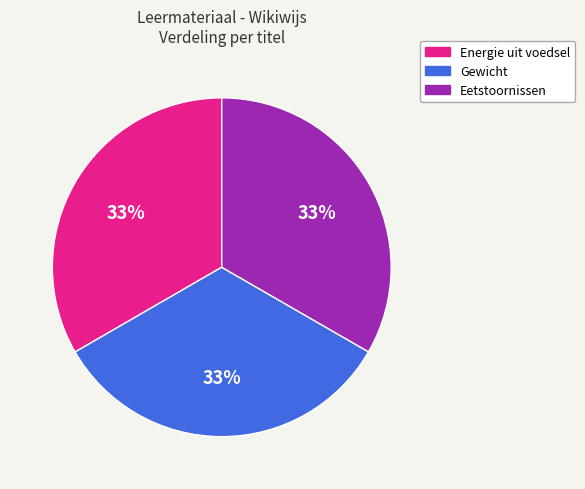

Is the sum of Eetstoornissen and Energie uit voedsel greater than half?

Yes